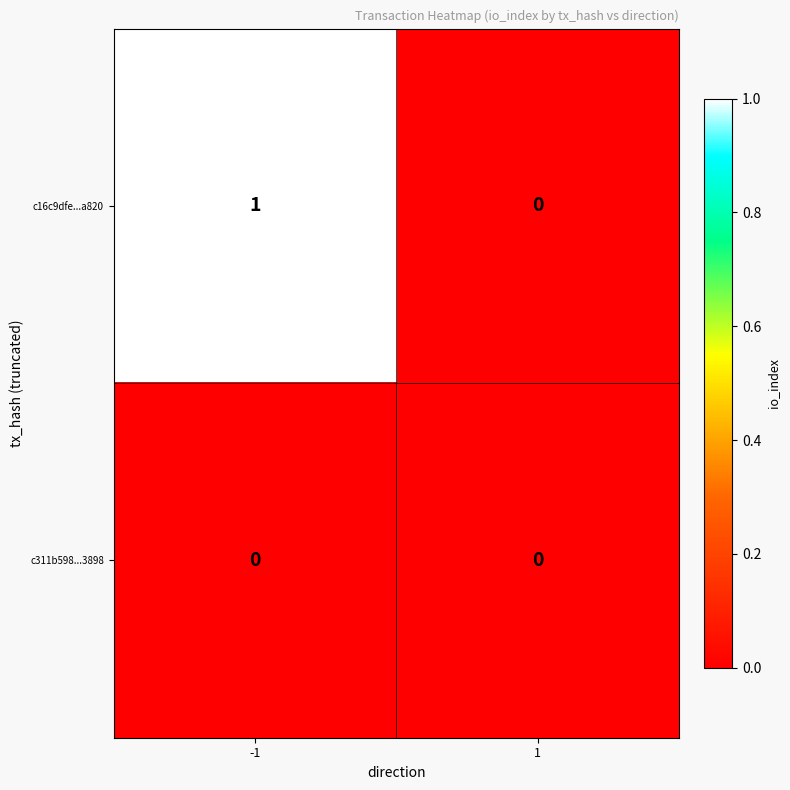

True or false: c16c9dfe...a820 has a value of -1 at 1.

False